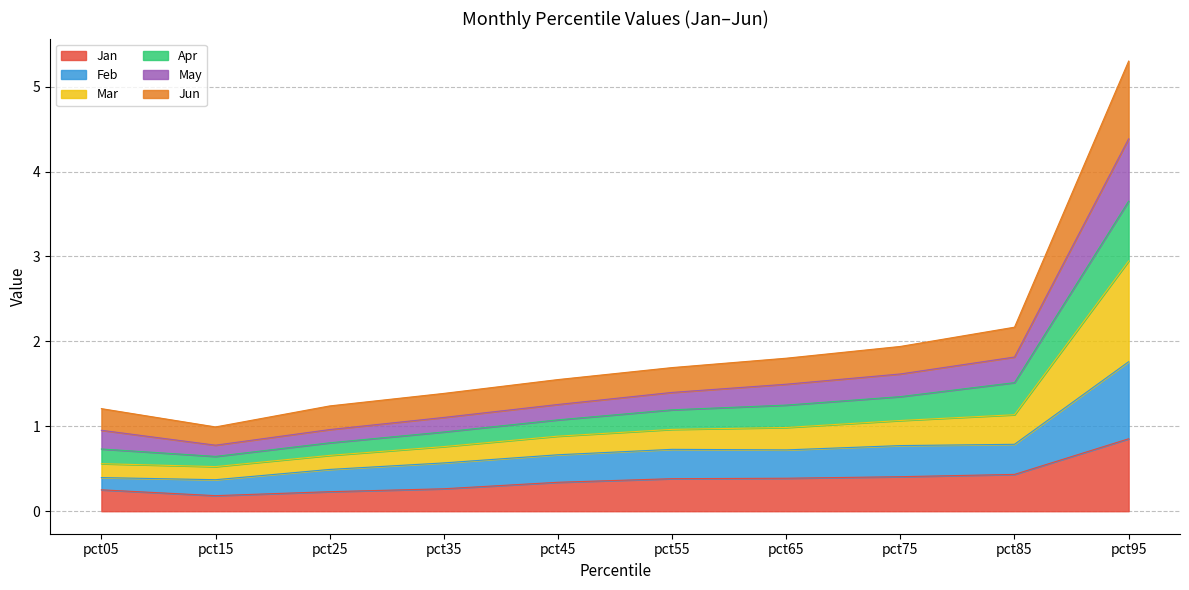

What is the total value across all series at pct55?

1.7